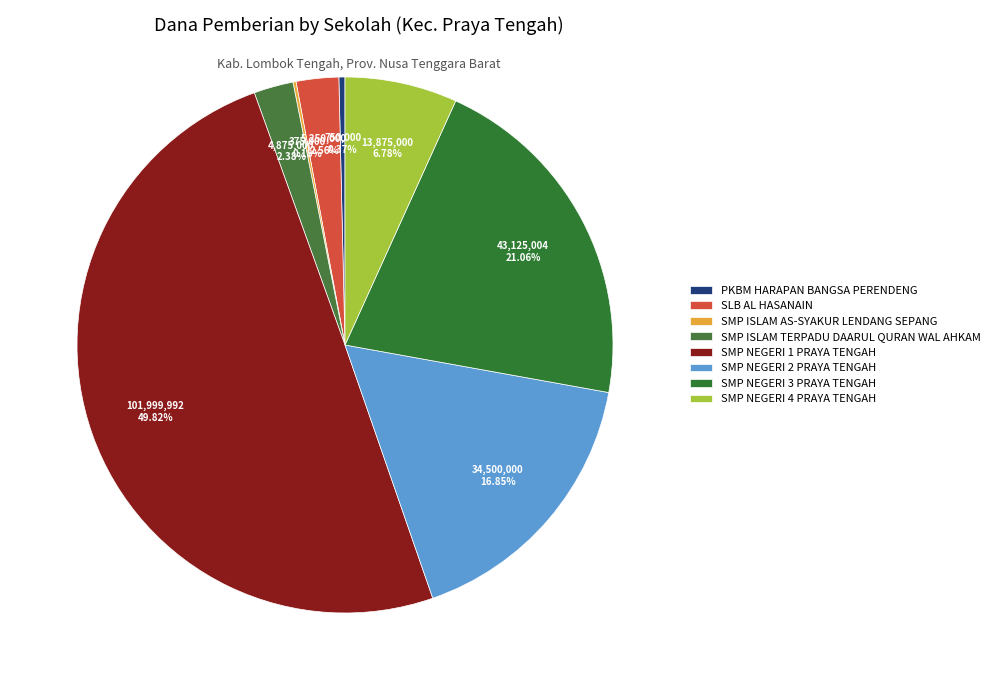

Does SMP ISLAM TERPADU DAARUL QURAN WAL AHKAM account for over 50% of the chart?

No